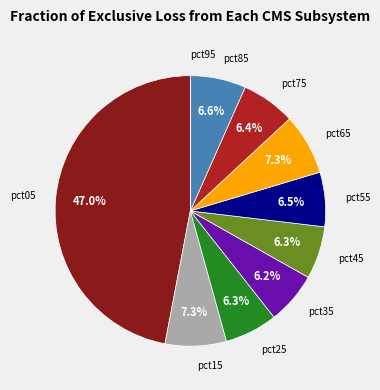

What is the largest slice in the pie chart?

pct05